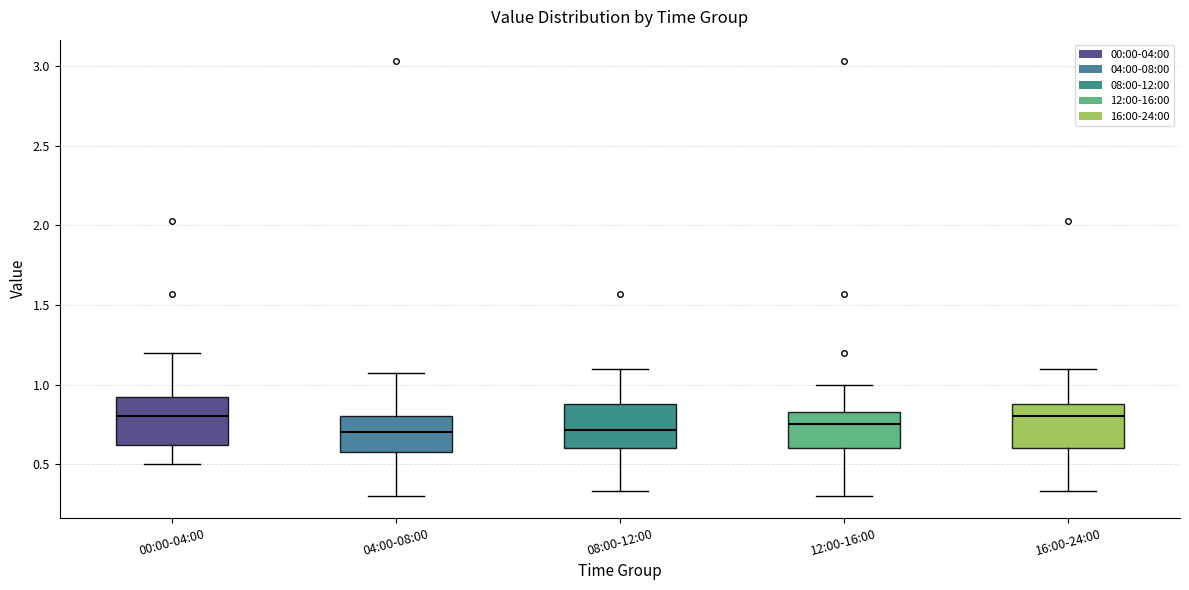

Where is the upper edge of the box for 00:00-04:00 on the y-axis? The values are not printed on the chart, so give them approximately, as read against the axis.

0.95